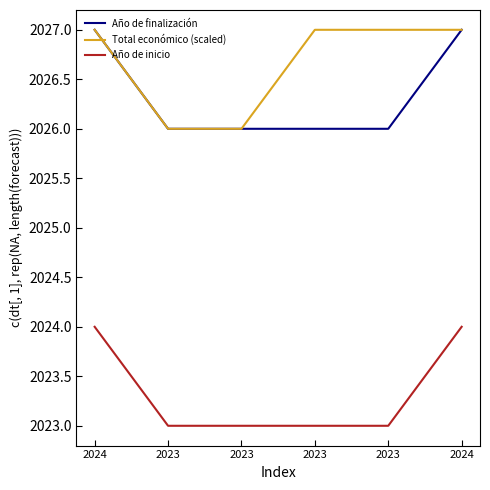

What is the greatest value displayed?

2027